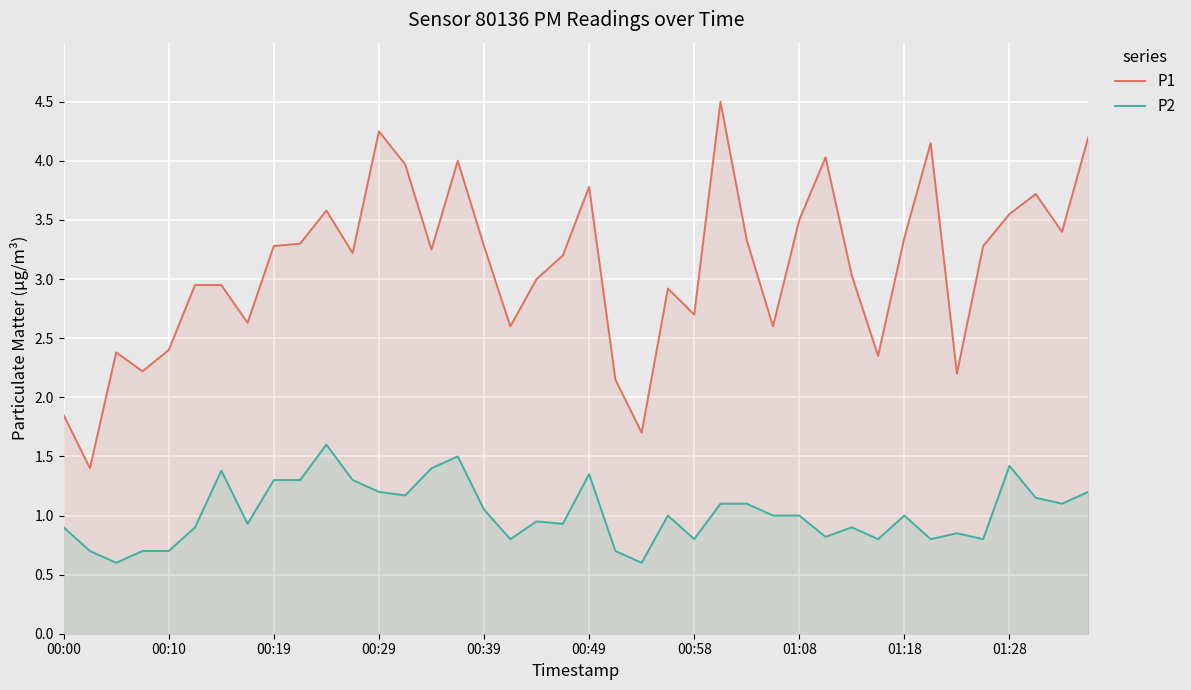

Which series has the largest total across all categories?

P1